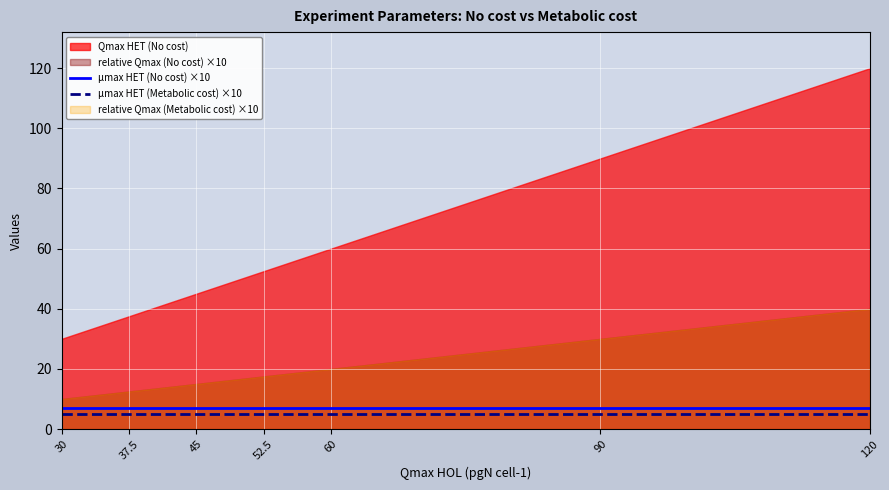

Is it true that μmax HET (No cost) ×10 equals 4 at 90?

False